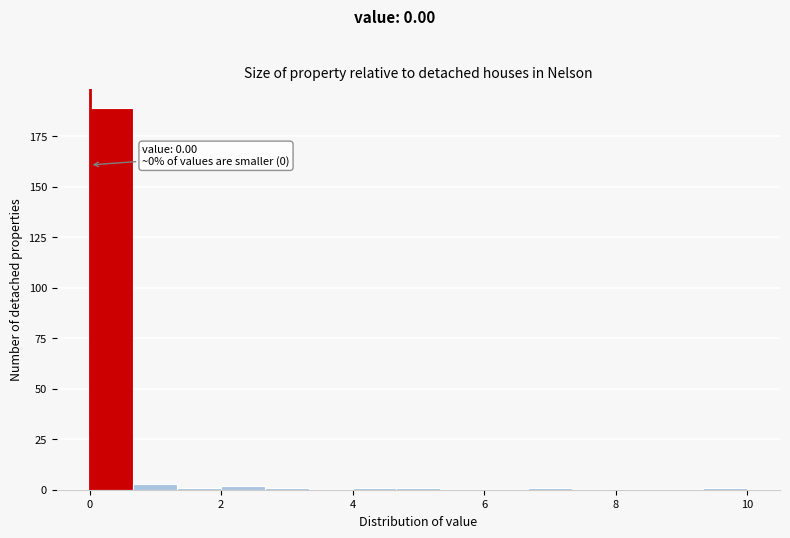

Around what value on the x-axis is the tallest bar? Give the approximate position of its centre, as read against the axis.

0.4